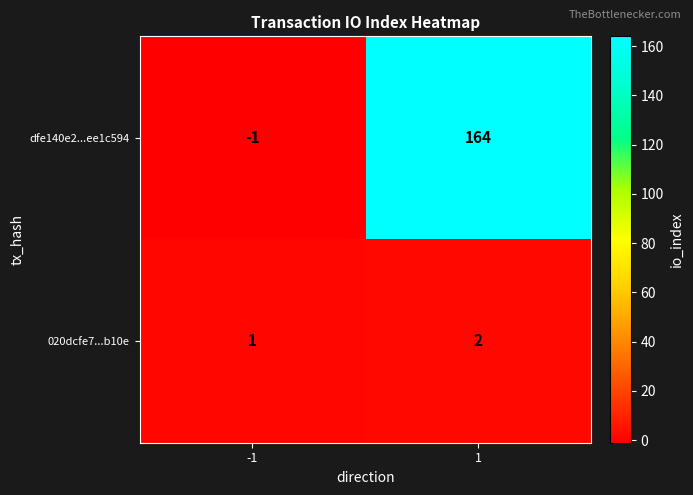

Between -1 and 1, which series saw the biggest shift?

dfe140e2...ee1c594